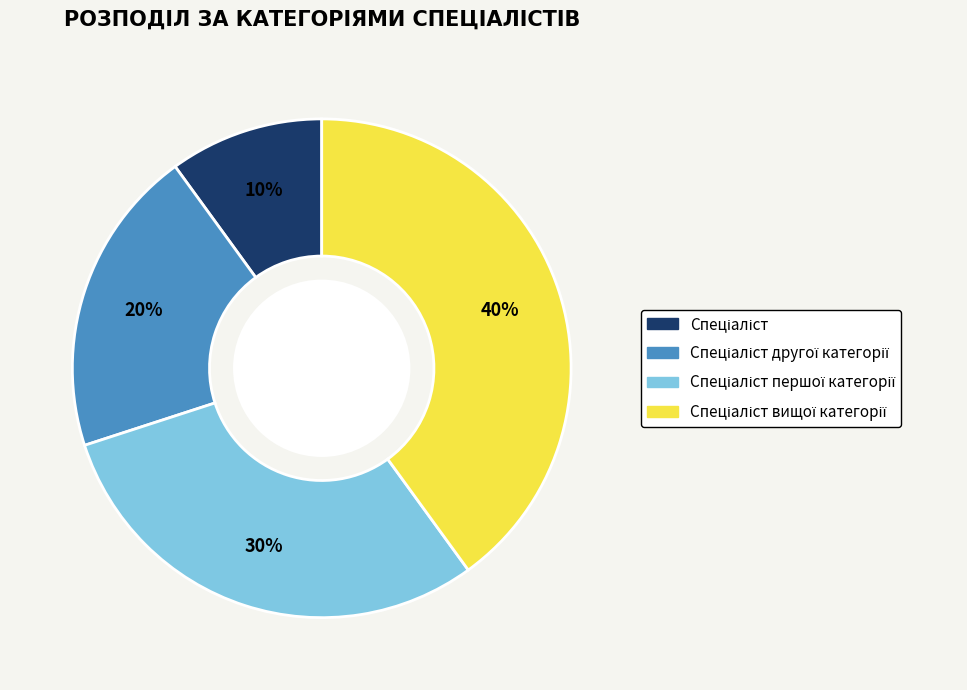

Is there a majority slice in this chart?

No